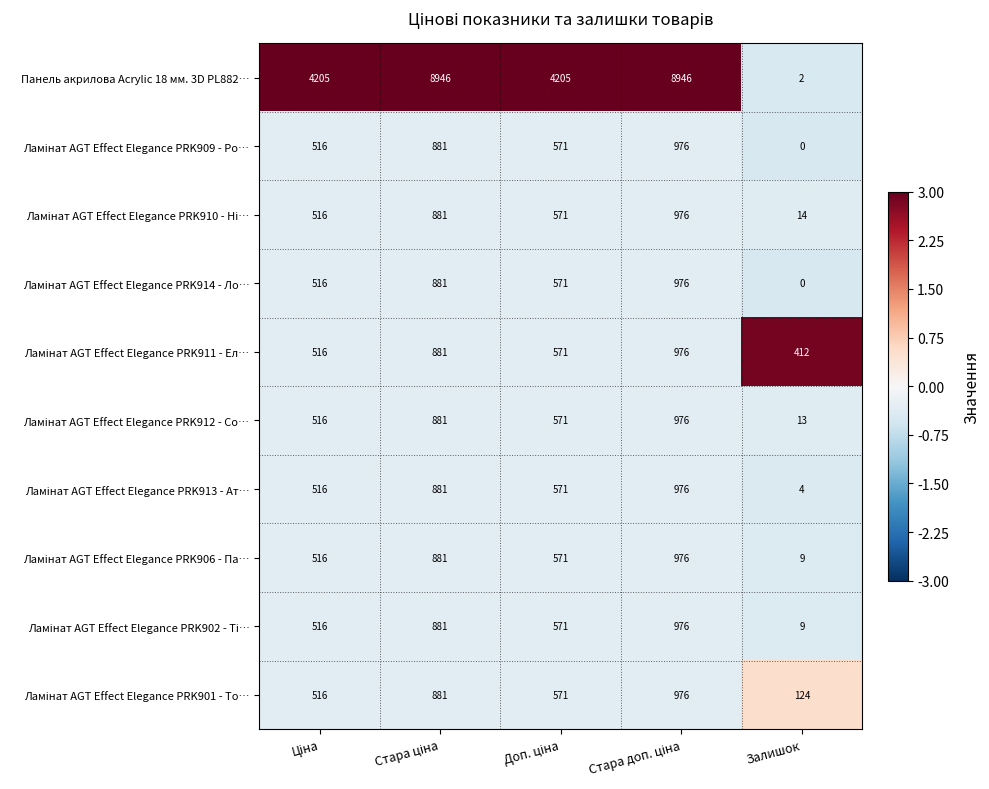

Which category has the lowest value across all series?

Залишок